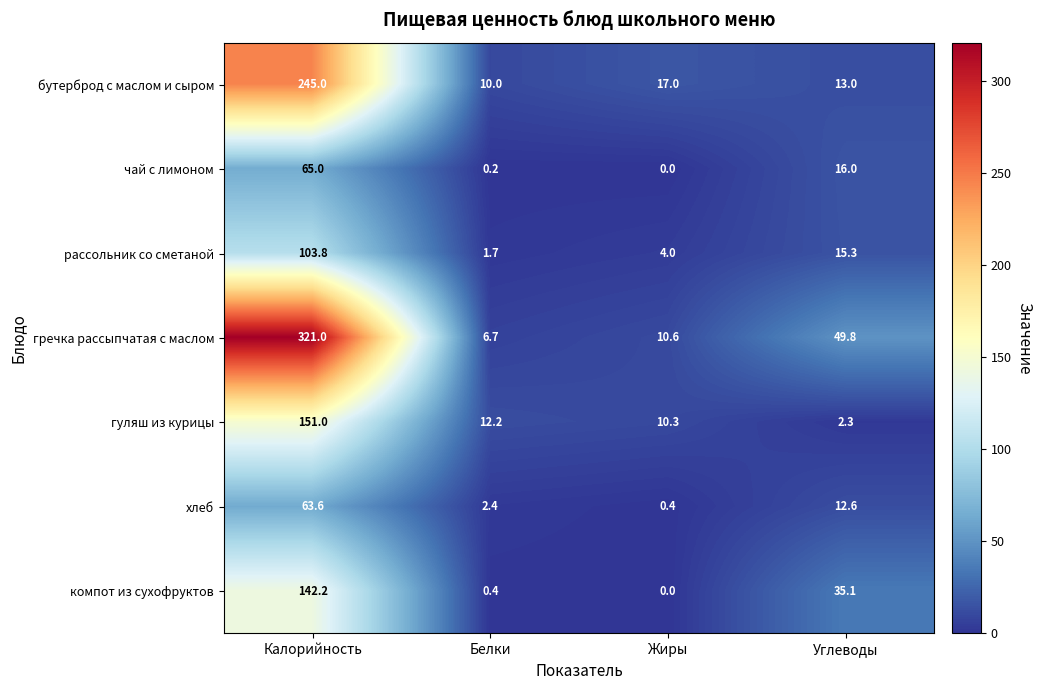

What is the total value across all series at Жиры?

42.3